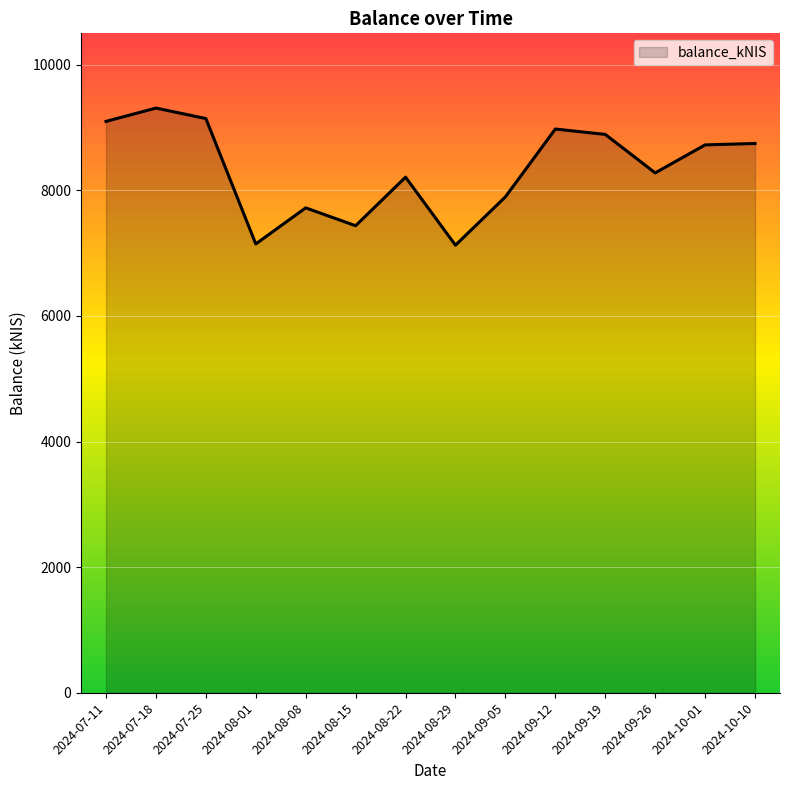

What is the sum of the values at 2024-09-26 and 2024-08-08?

15998.8